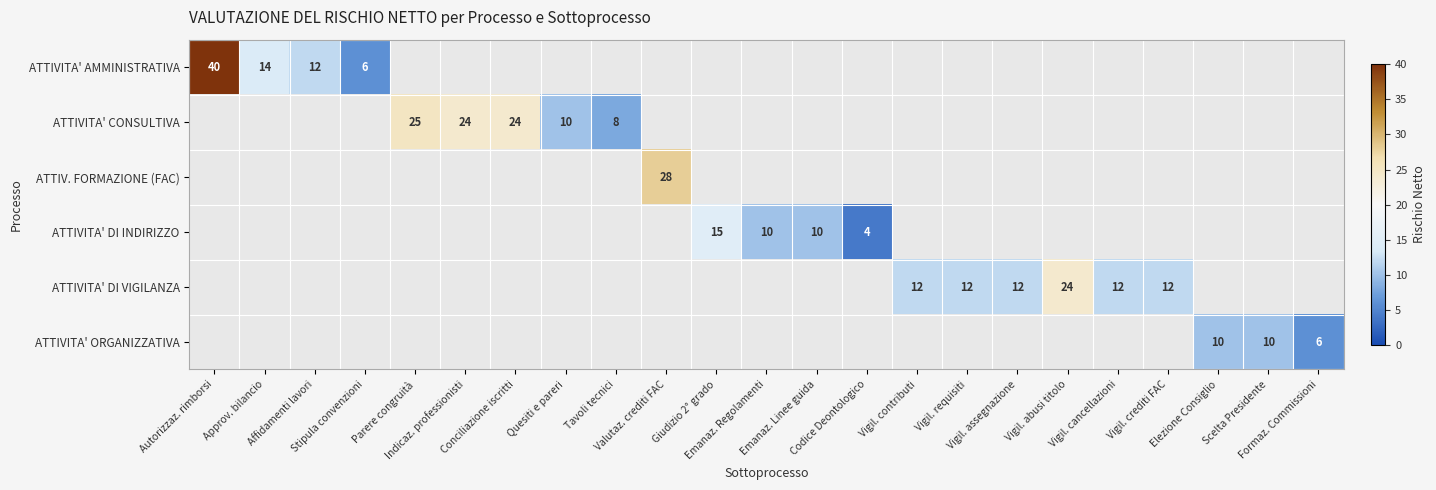

At how many categories does at least one series exceed 26?

2